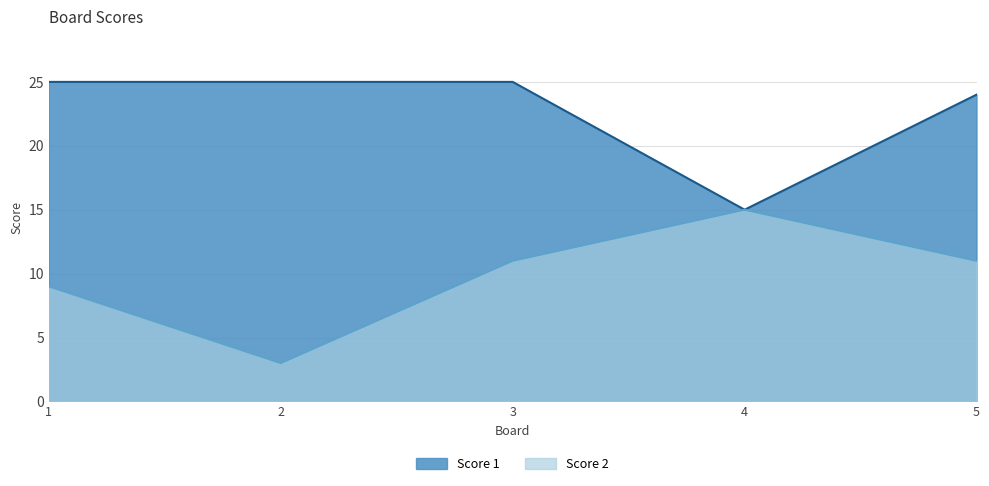

What is the average value of the Score 2 series?

10